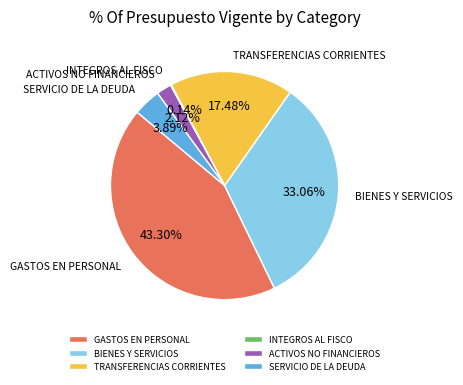

Does GASTOS EN PERSONAL represent more than half of the total?

No